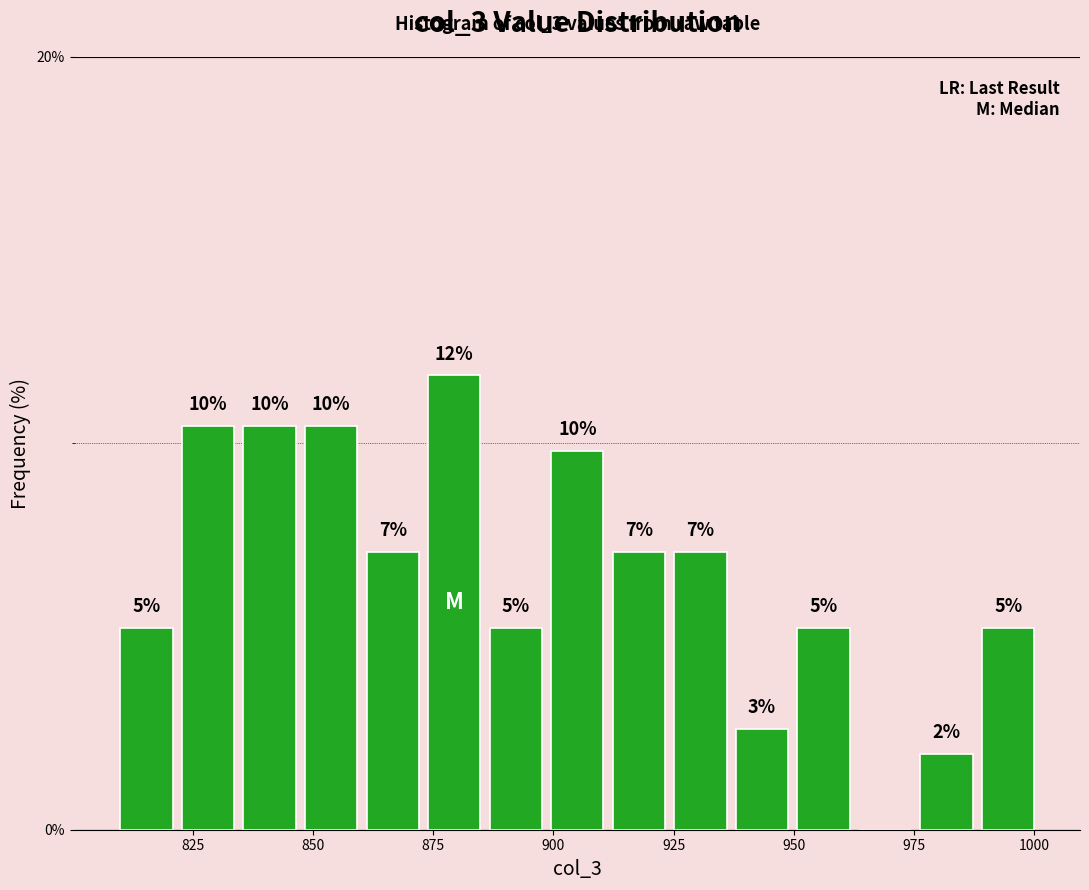

Read against the x-axis, roughly where is the centre of the tallest bar?

880